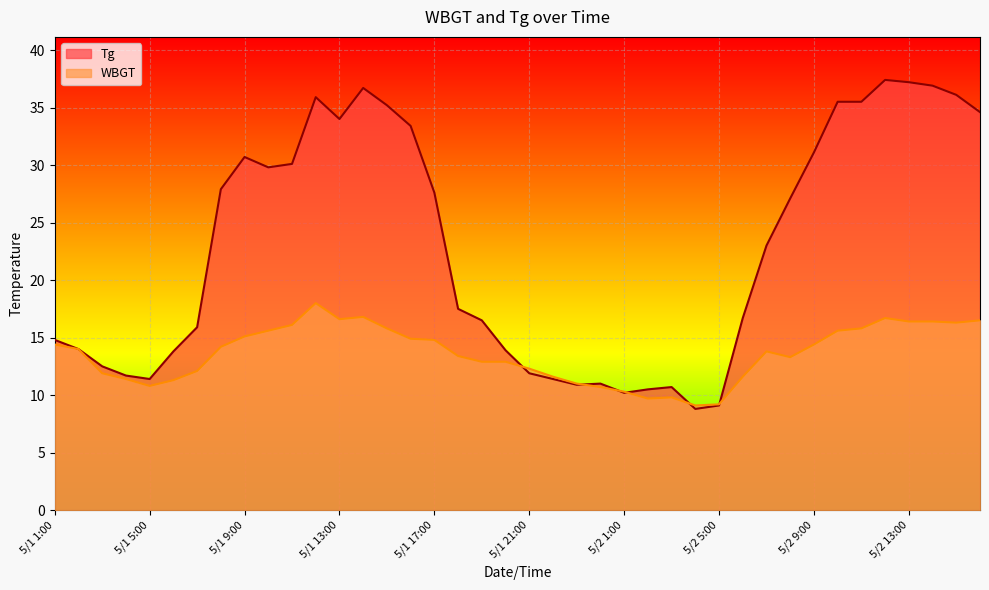

In Tg, how many points are lower than both neighbors (excluding endpoints)?

6